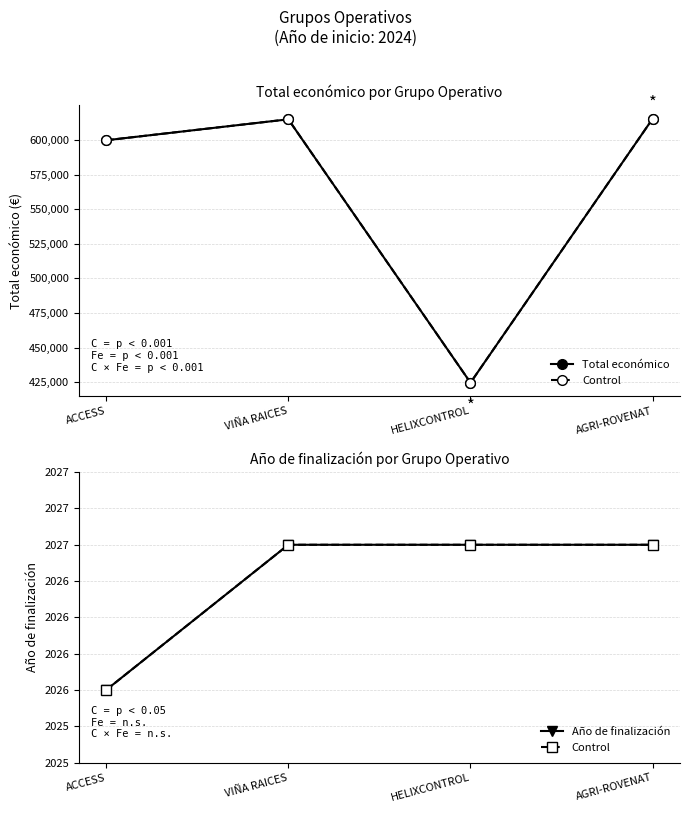

Reading left to right, list all the values displayed in this chart.

Total económico: ACCESS=599779	VIÑA RAICES=614907	HELIXCONTROL=424720	AGRI-ROVENAT=615375
Control: ACCESS=2026	VIÑA RAICES=2027	HELIXCONTROL=2027	AGRI-ROVENAT=2027
Año de finalización: ACCESS=2026	VIÑA RAICES=2027	HELIXCONTROL=2027	AGRI-ROVENAT=2027